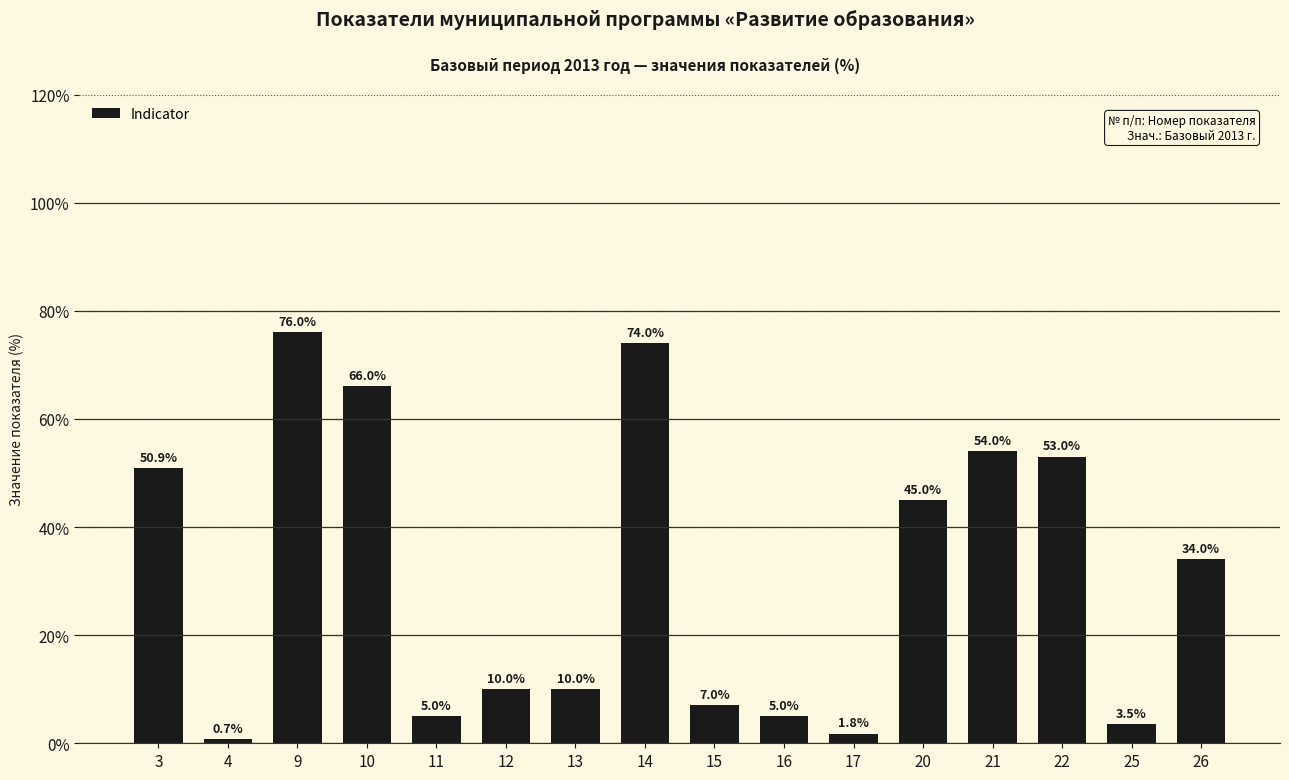

True or false: the data shows 50.9 at 3.

True